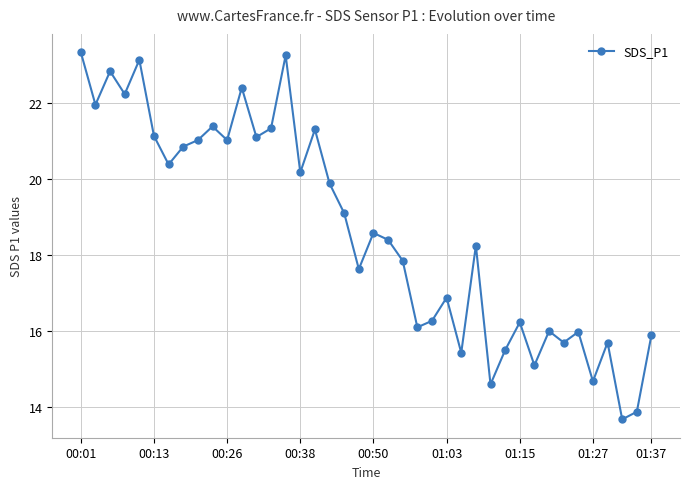

True or false: the data has more than 1 interior local peaks.

True